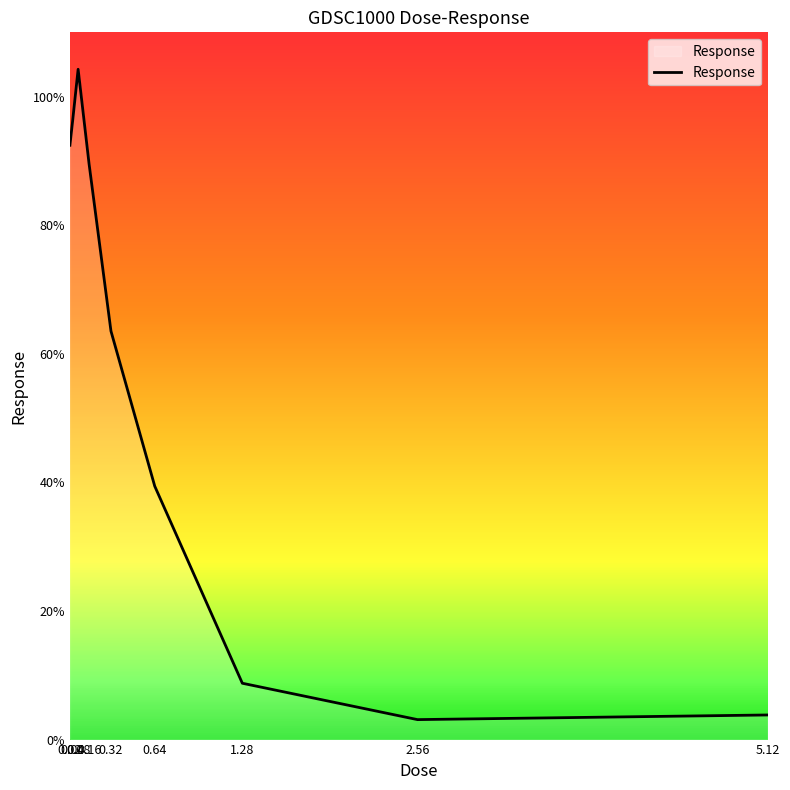

What is the maximum value shown in the chart?

104.3